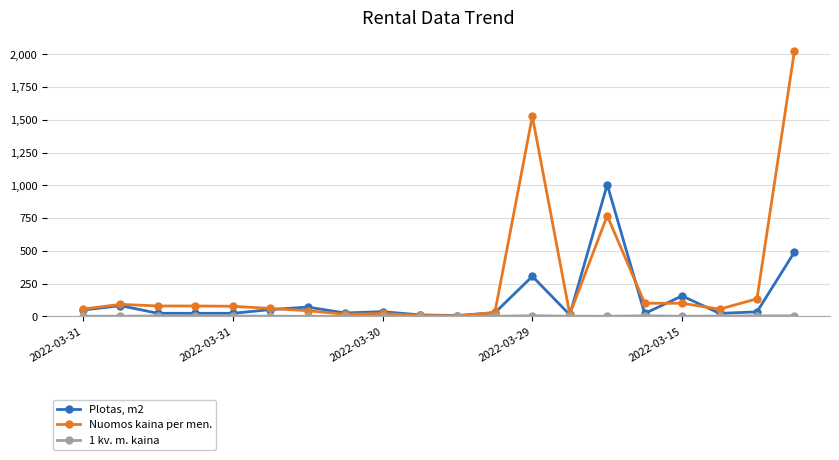

What is the smallest value displayed?

0.6